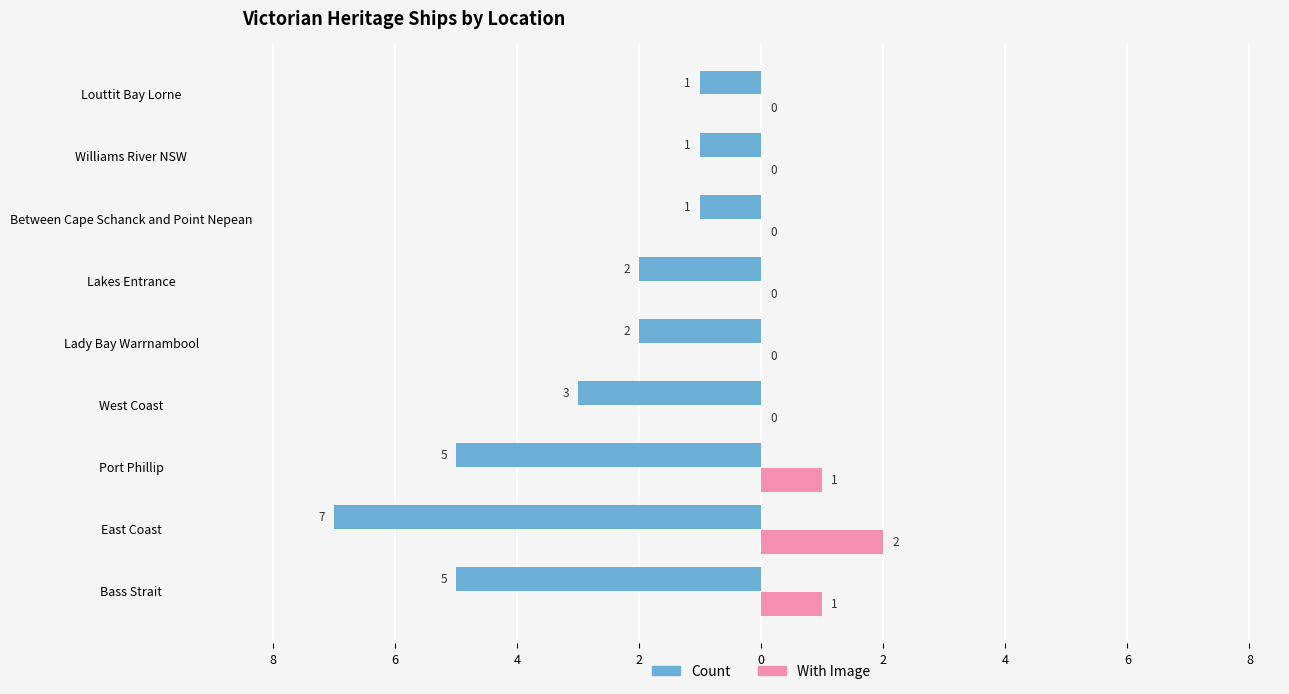

What are all the series names shown in the legend?

Count, With Image